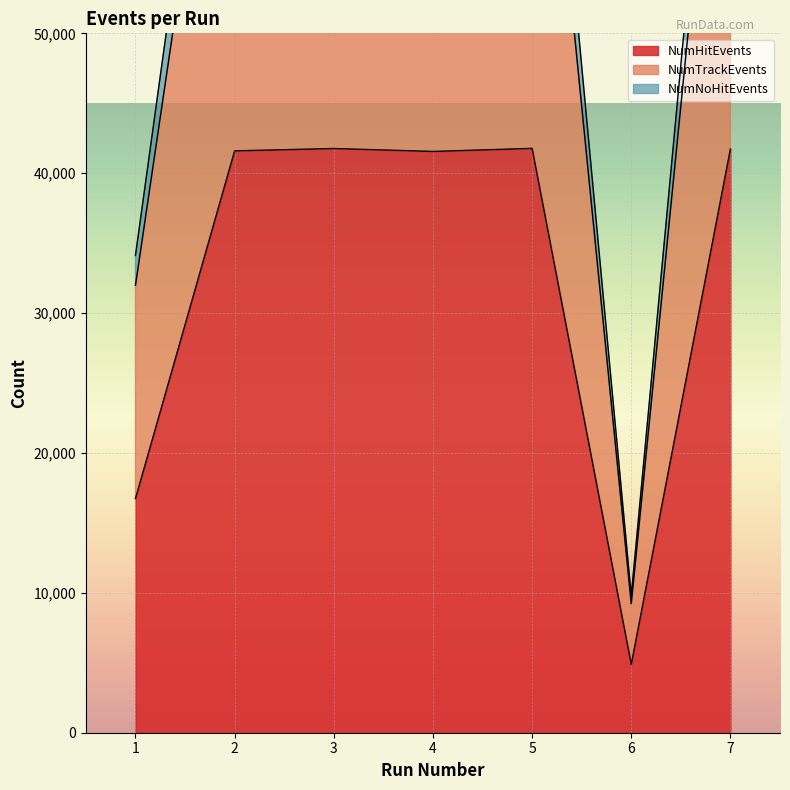

What is the approximate value of NumHitEvents at 5, to the nearest 100?

41800